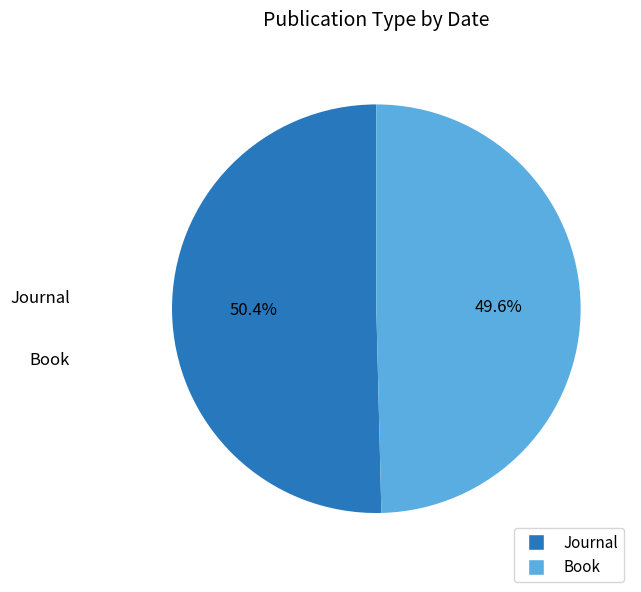

Approximately how many times larger is the value at Journal compared to Book?

1.0